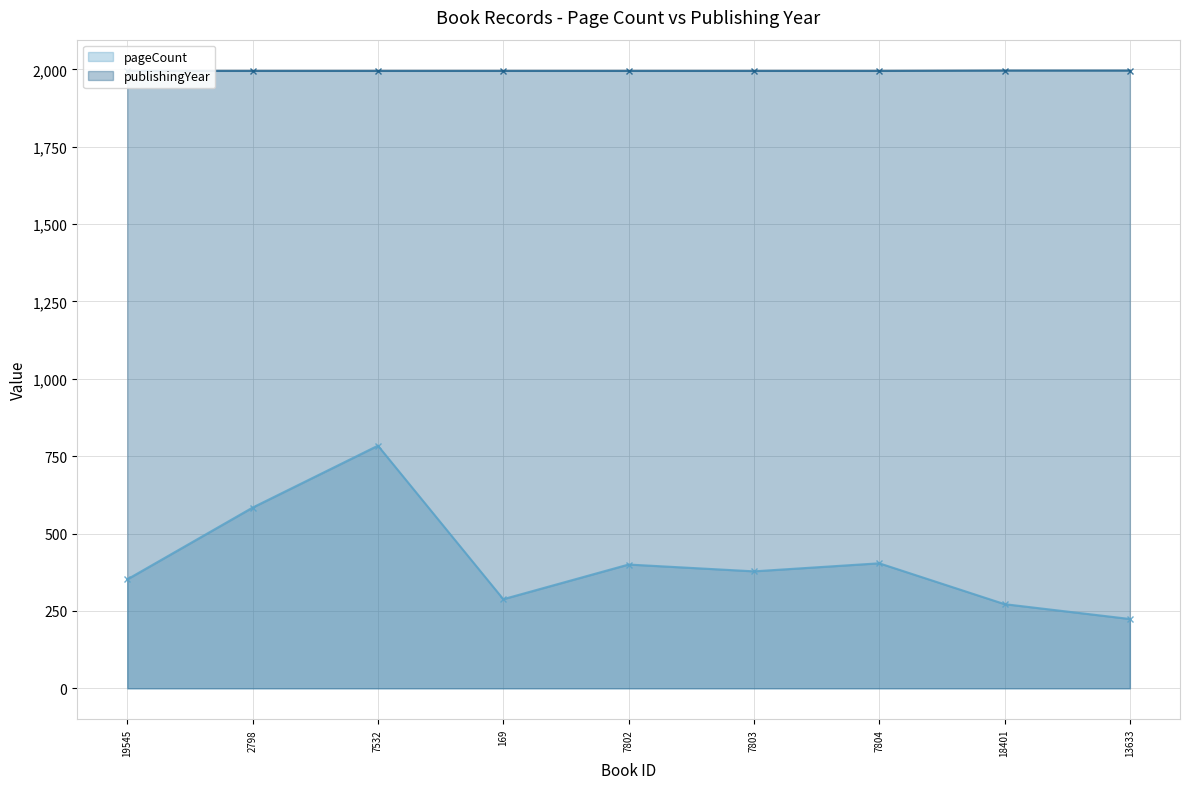

Reading left to right, what are all the values shown in this chart?

pageCount: 352	584	784	288	400	378	404	272	224
publishingYear: 1995	1995	1995	1995	1995	1995	1995	1996	1996